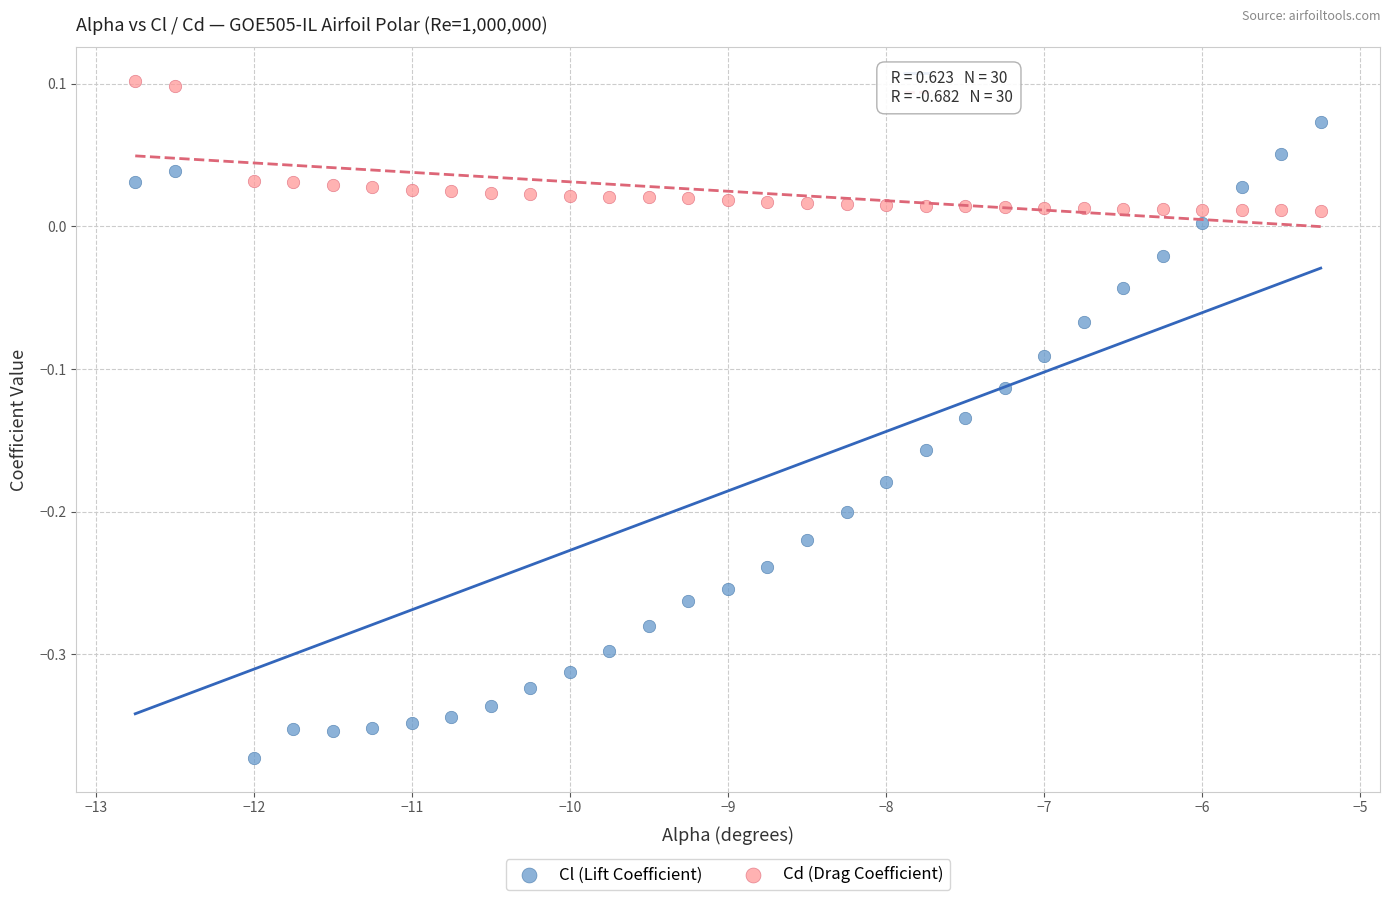

Which series reaches the minimum Y coordinate?

Cl (Lift Coefficient)